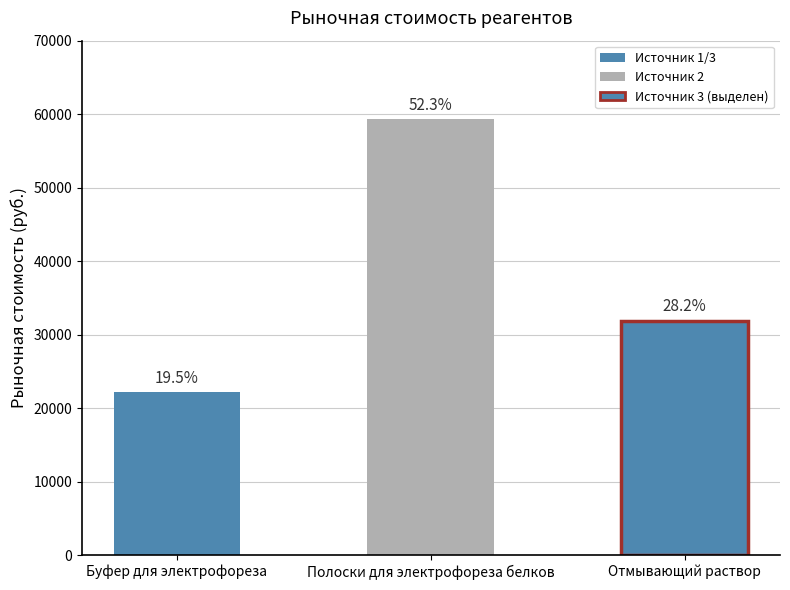

Reading left to right, what are all the values shown in this chart?

Буфер для электрофореза=22129.2	Полоски для электрофореза белков=59285.8	Отмывающий раствор=31907.3